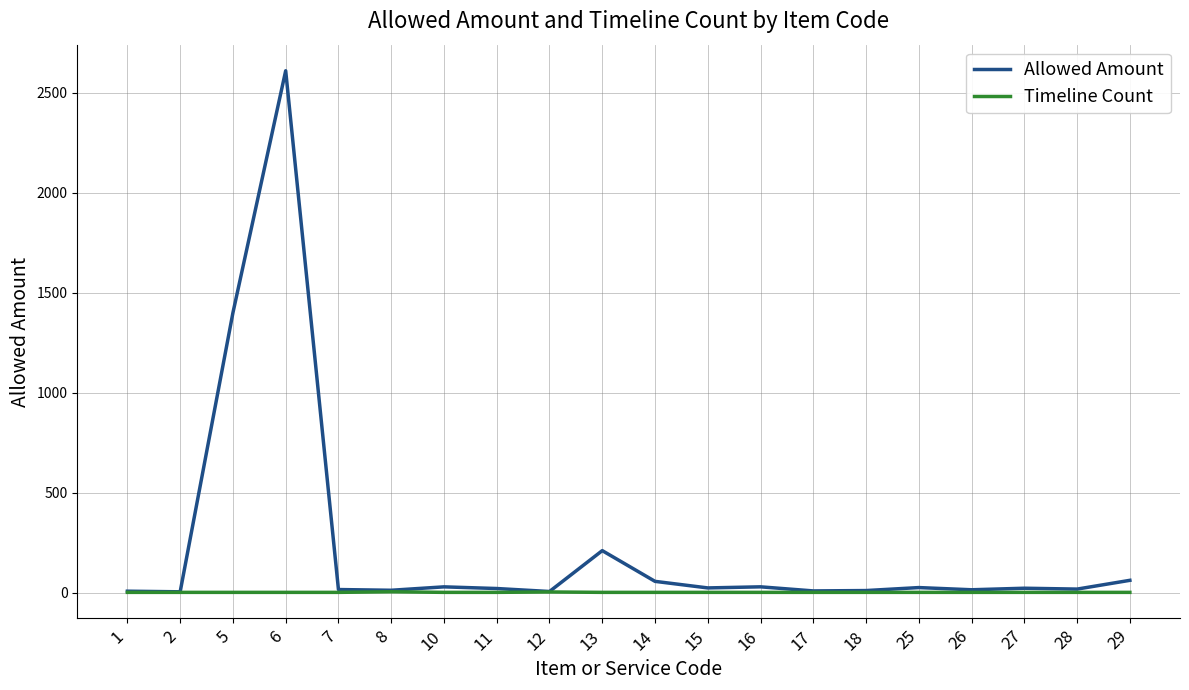

The value of Timeline Count at 16 is 1.0. True or false?

True